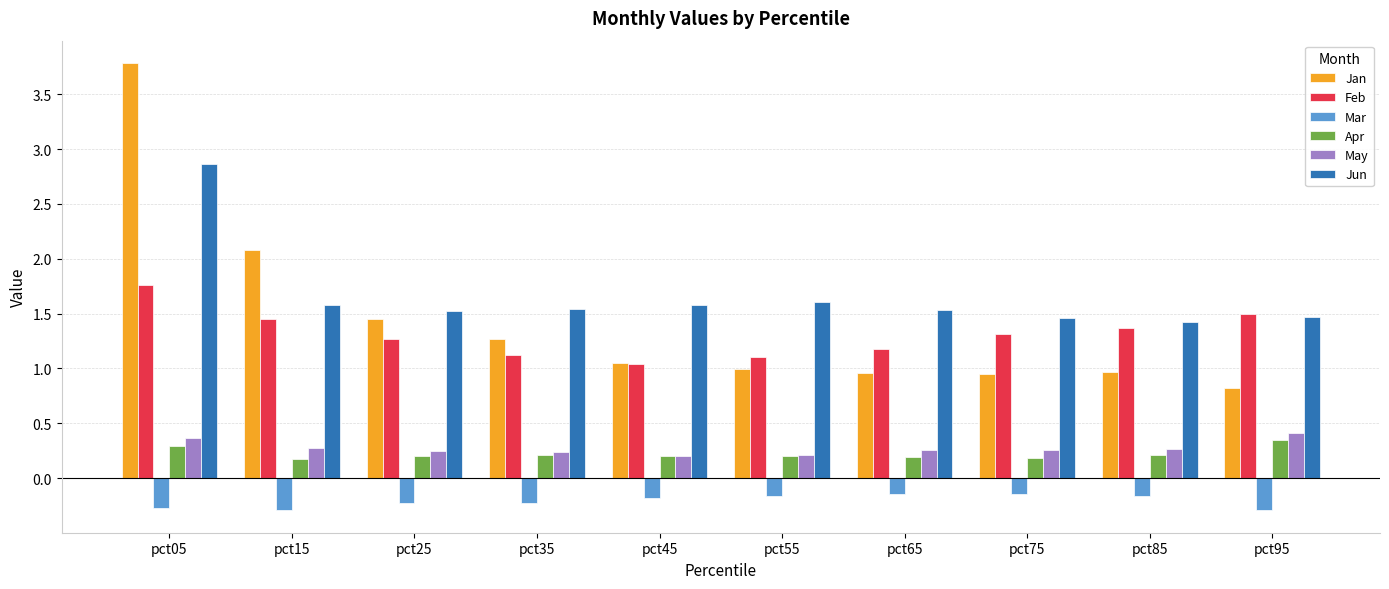

What is the lowest value of the Mar series?

-0.3